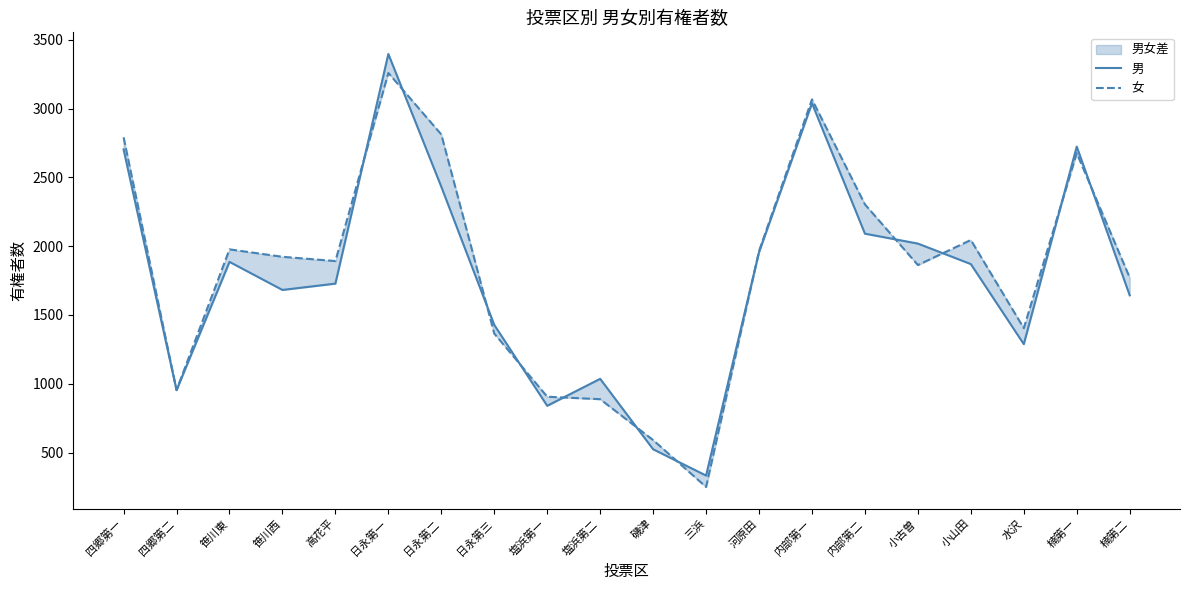

At which category is the sum across all series the highest?

日永第一